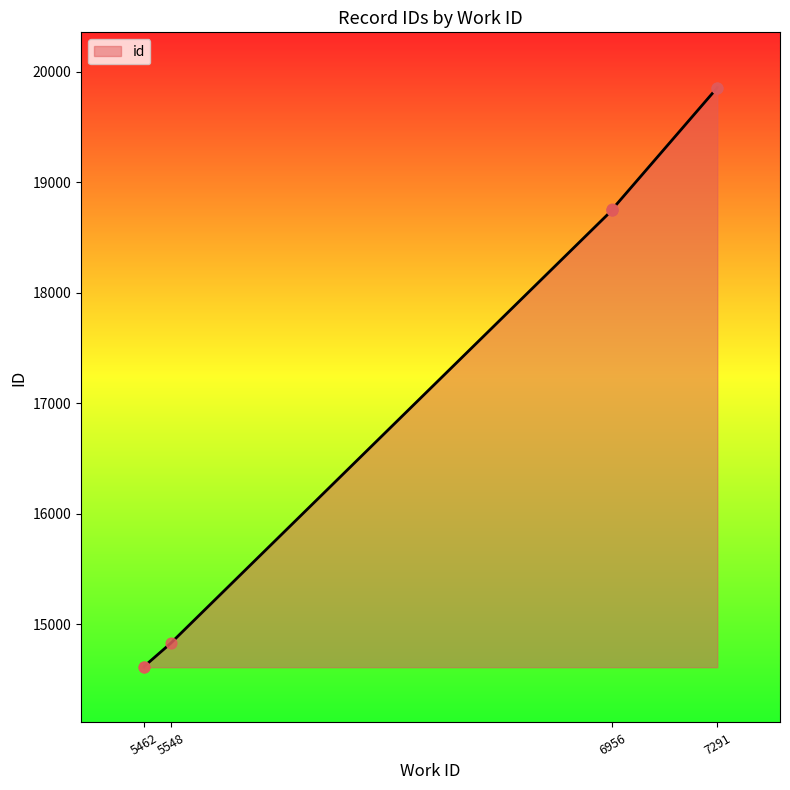

What is the change in value from 5462 to 6956?

+4142